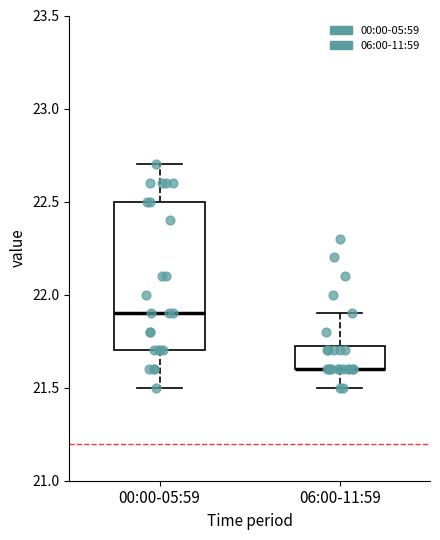

Which box is the tallest, from its lower edge to its upper edge?

00:00-05:59